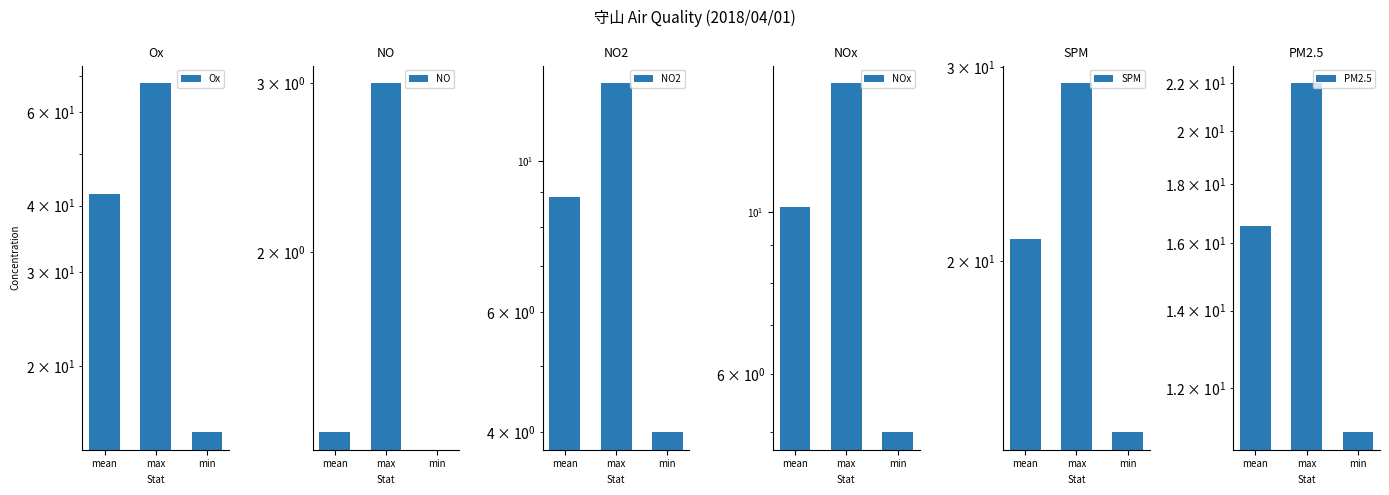

What is the sum of all PM2.5 values?

49.5